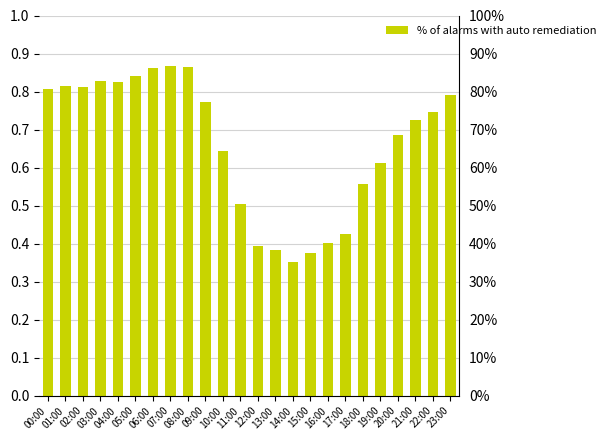

Which has a higher value, 16:00 or 10:00?

10:00